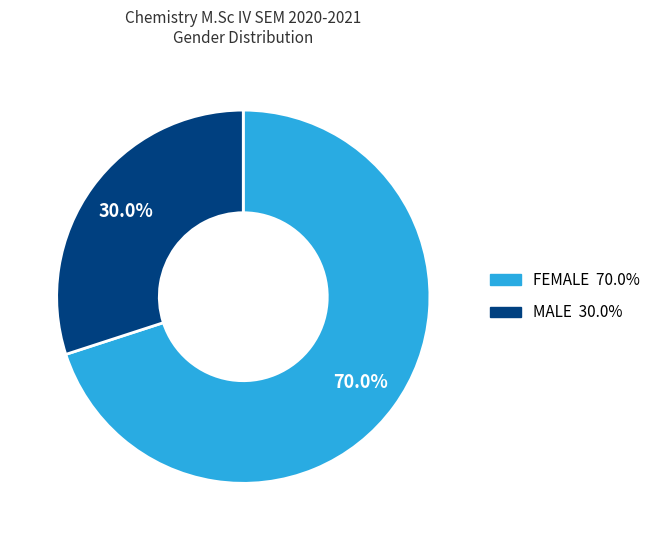

Between FEMALE and MALE, which is larger?

FEMALE